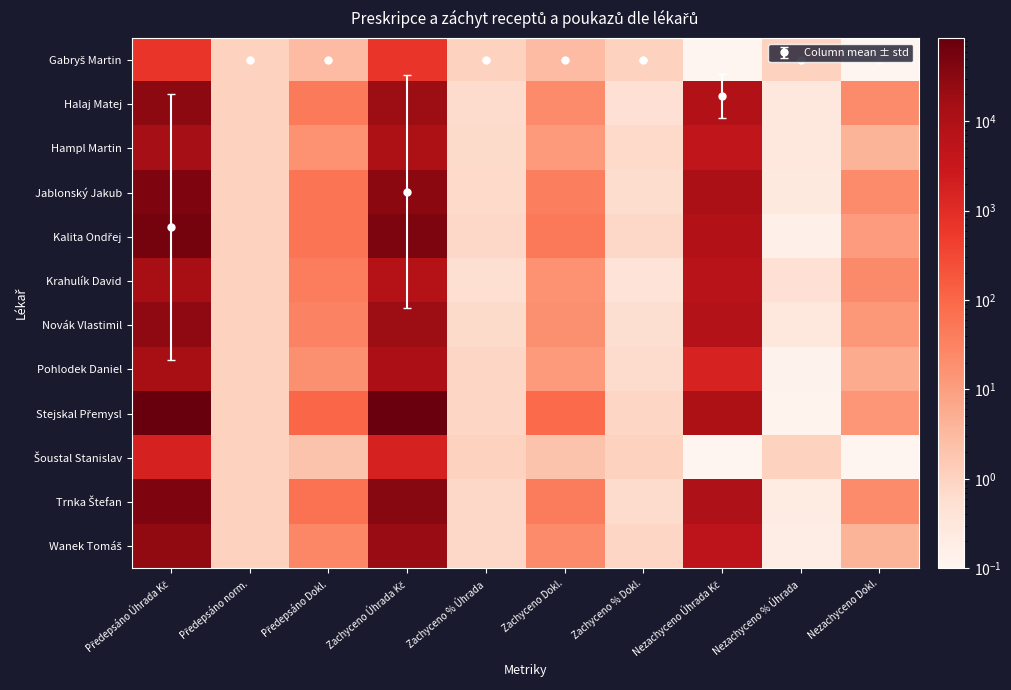

At which category does the chart reach its peak across all series?

Předepsáno Úhrada Kč